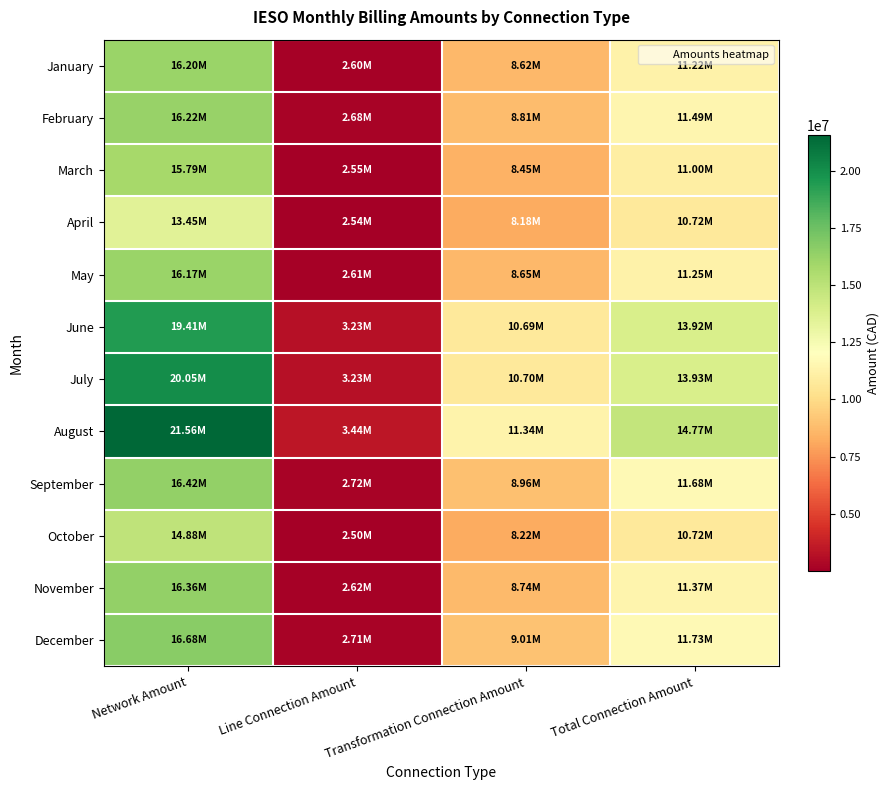

Reading right to left, list all the values displayed in this chart.

January: Total Connection Amount=11222241.9	Transformation Connection Amount=8619803.6	Line Connection Amount=2602438.3	Network Amount=16196727.5
February: Total Connection Amount=11487303.2	Transformation Connection Amount=8810818.6	Line Connection Amount=2676484.6	Network Amount=16219937.4
March: Total Connection Amount=11001693.8	Transformation Connection Amount=8453585.1	Line Connection Amount=2548108.6	Network Amount=15786454.0
April: Total Connection Amount=10719824.5	Transformation Connection Amount=8176312.2	Line Connection Amount=2543512.4	Network Amount=13447171.6
May: Total Connection Amount=11254979.3	Transformation Connection Amount=8646113.1	Line Connection Amount=2608866.3	Network Amount=16173274.8
June: Total Connection Amount=13919442.8	Transformation Connection Amount=10690583.3	Line Connection Amount=3228859.5	Network Amount=19409855.6
July: Total Connection Amount=13931100.6	Transformation Connection Amount=10700191.2	Line Connection Amount=3230909.4	Network Amount=20049584.8
August: Total Connection Amount=14773636.4	Transformation Connection Amount=11337171.7	Line Connection Amount=3436464.7	Network Amount=21558681.9
September: Total Connection Amount=11677679.1	Transformation Connection Amount=8959284.3	Line Connection Amount=2718394.8	Network Amount=16418185.0
October: Total Connection Amount=10719364.3	Transformation Connection Amount=8219261.2	Line Connection Amount=2500103.1	Network Amount=14880814.9
November: Total Connection Amount=11365523.3	Transformation Connection Amount=8740707.0	Line Connection Amount=2624816.3	Network Amount=16359120.4
December: Total Connection Amount=11728596.9	Transformation Connection Amount=9014658.7	Line Connection Amount=2713938.2	Network Amount=16675694.7